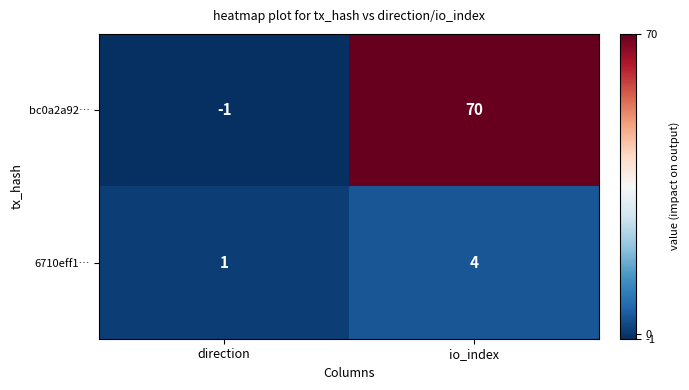

Between direction and io_index, which series saw the biggest shift?

bc0a2a92…